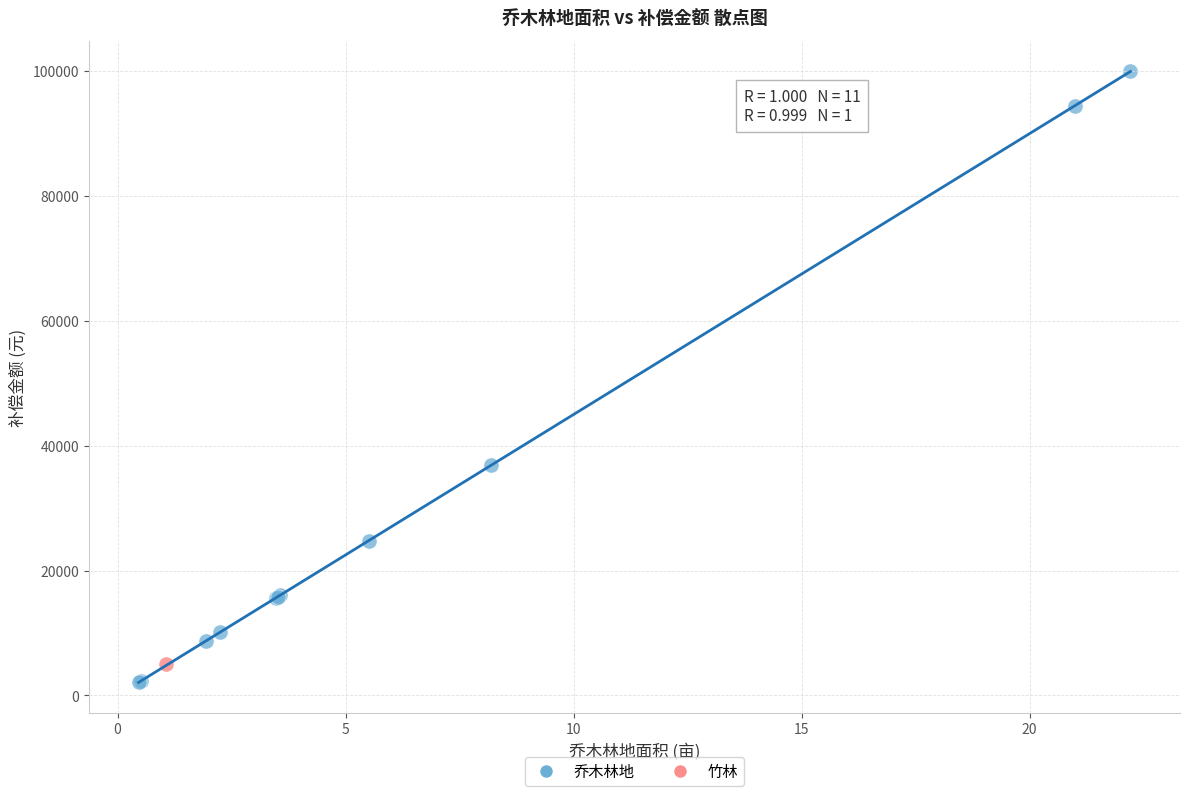

What are all the series names shown in the legend?

乔木林地, 竹林